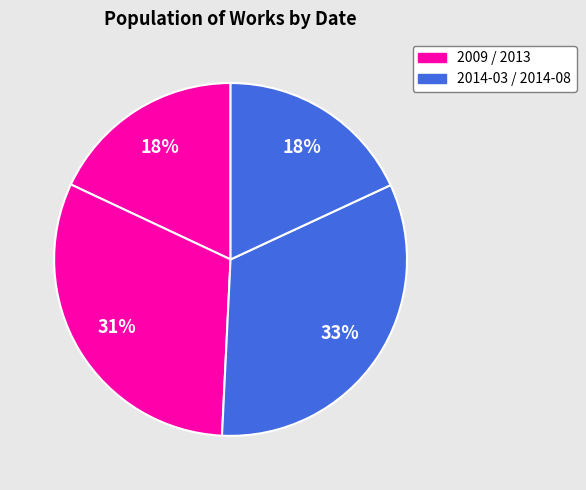

Count the number of slices in the pie.

4